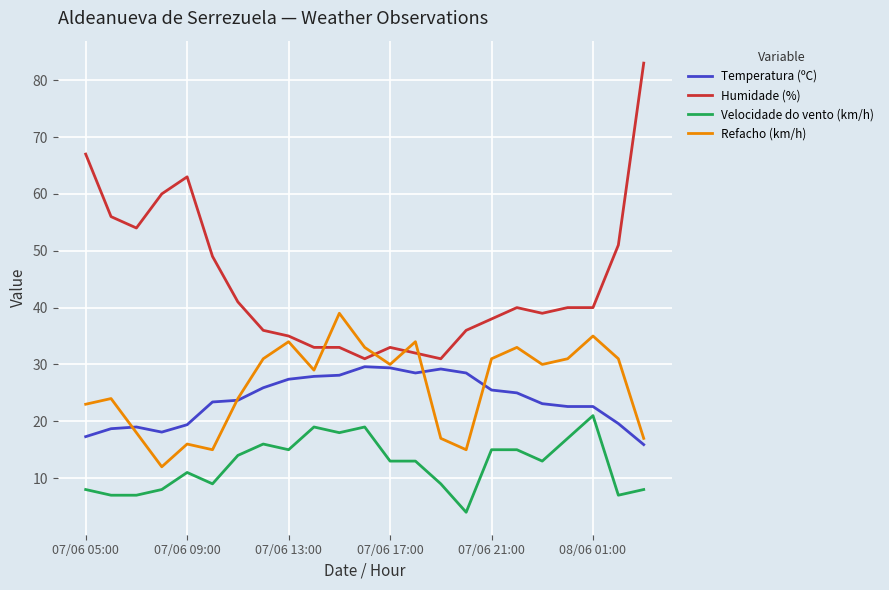

True or false: Velocidade do vento (km/h) and Refacho (km/h) intersect in this chart.

False